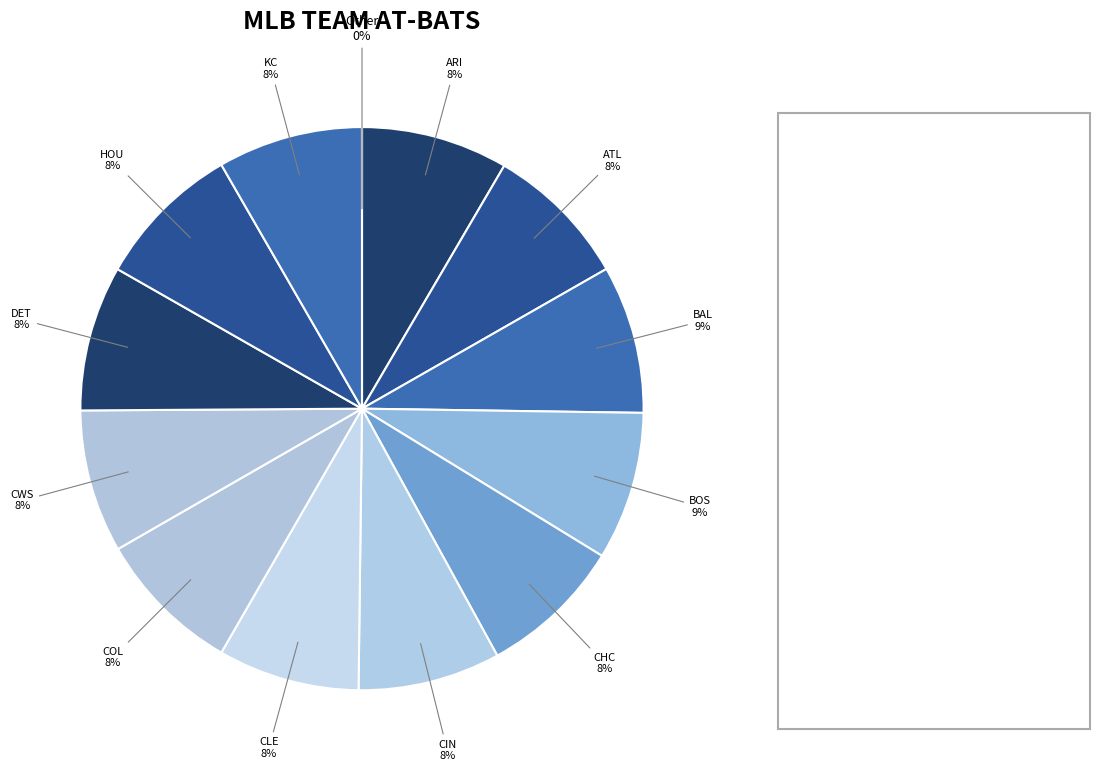

True or false: COL accounts for 20% of the total.

False